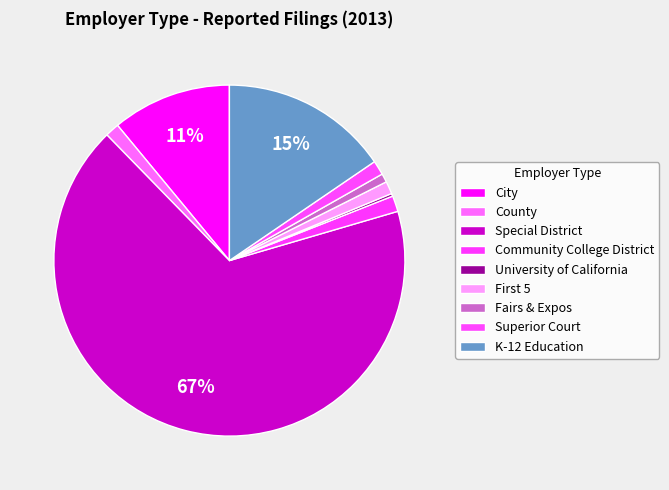

Count the number of slices in the pie.

9